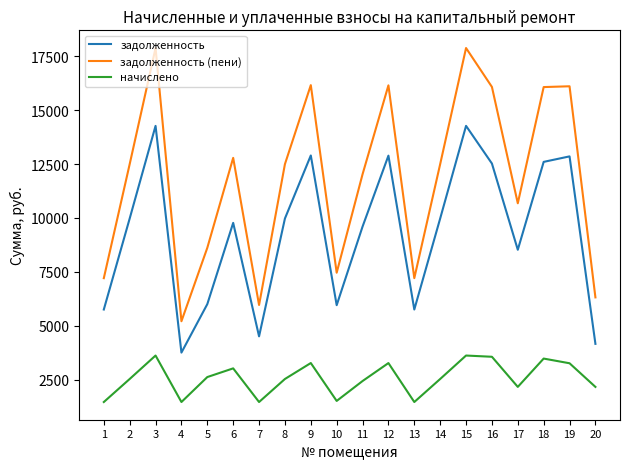

How many lines are shown in the chart?

3